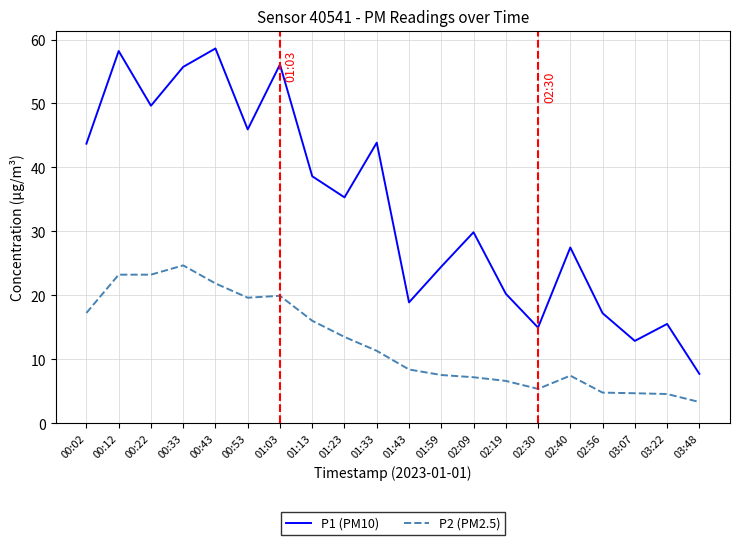

Which series has the largest range (max minus min)?

P1 (PM10)